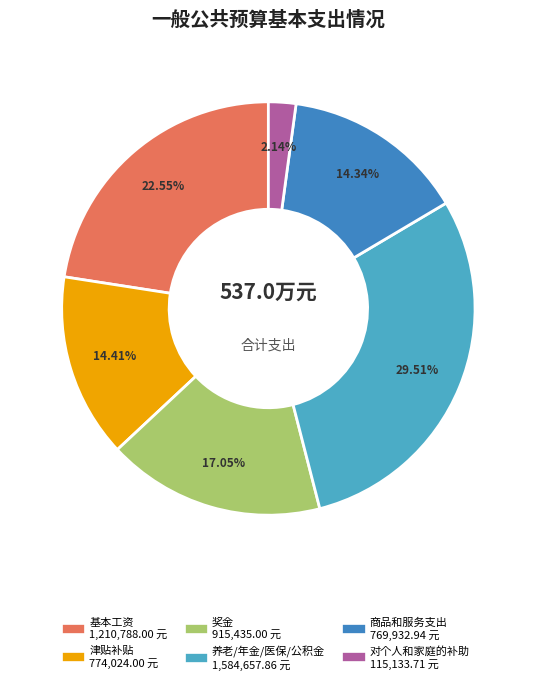

Is there a majority slice in this chart?

No